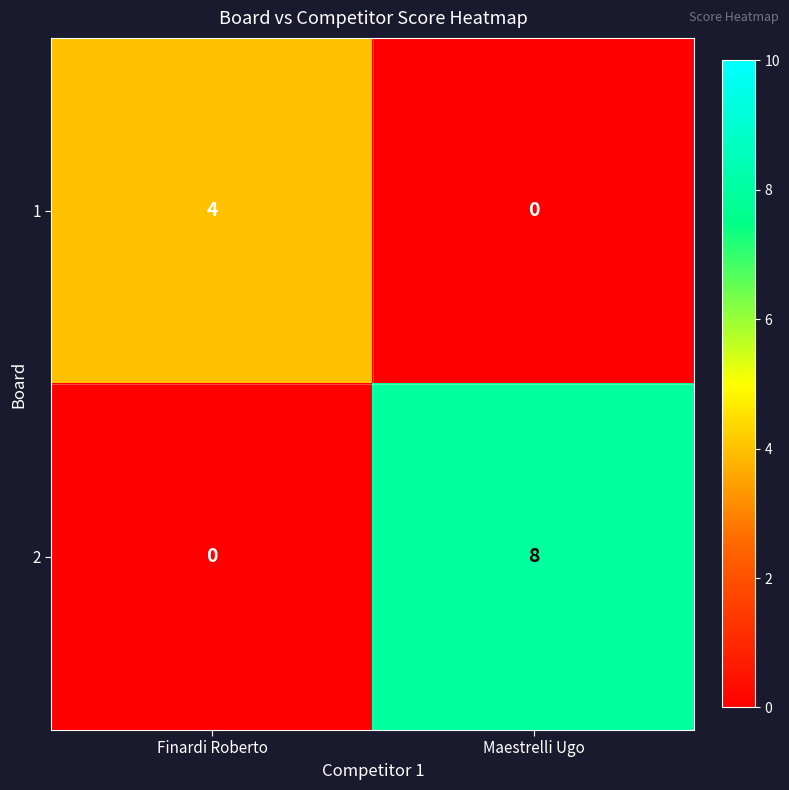

At Finardi Roberto, list the series in order from smallest to largest.

2, 1